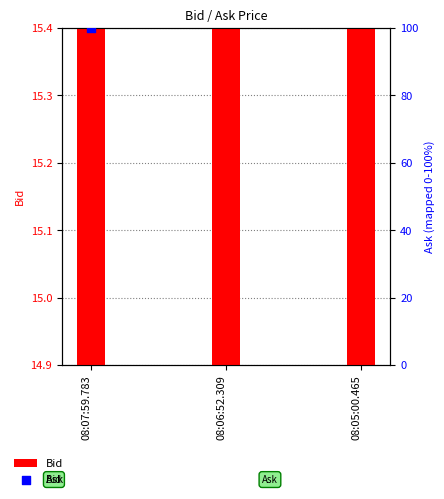

What are all the series names shown in the legend?

Bid, Ask